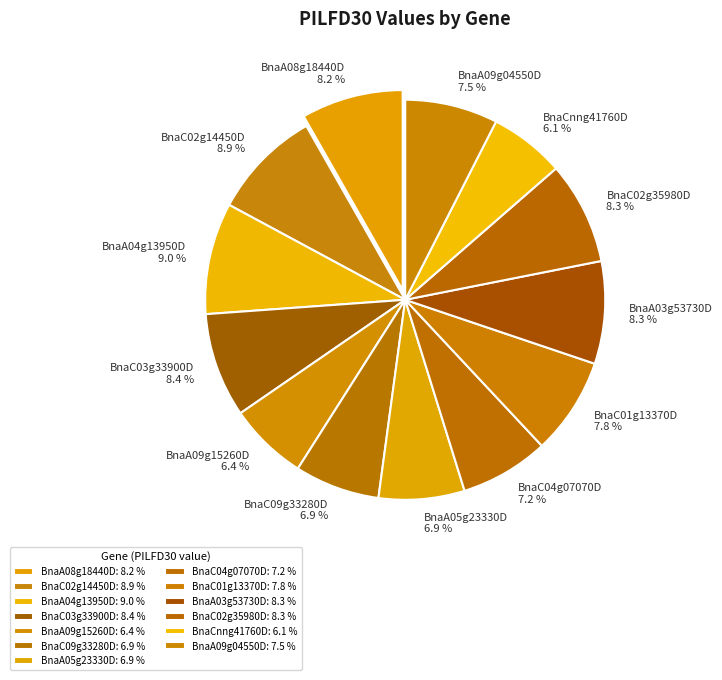

Approximately how many times larger is the value at BnaC02g35980D compared to BnaA09g15260D?

1.3